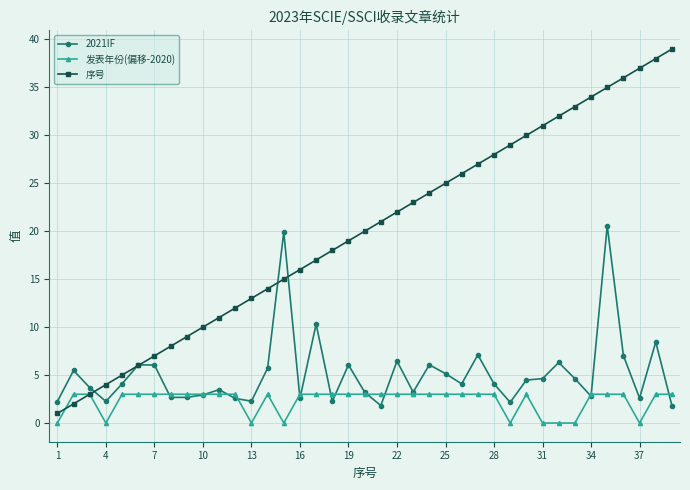

Which series has the widest spread of values?

序号